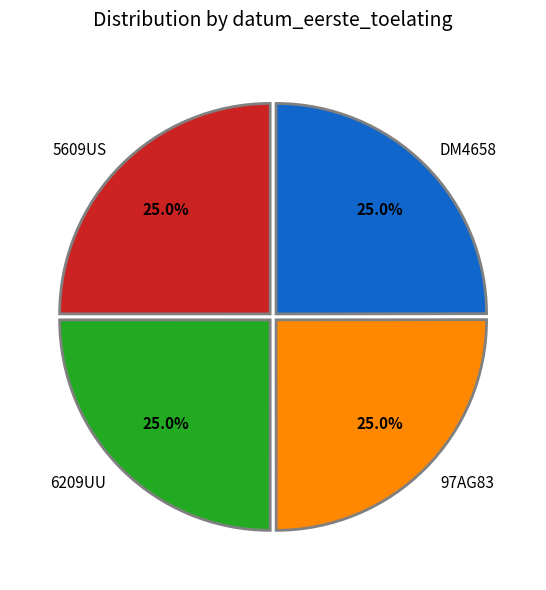

How many segments does this pie chart have?

4